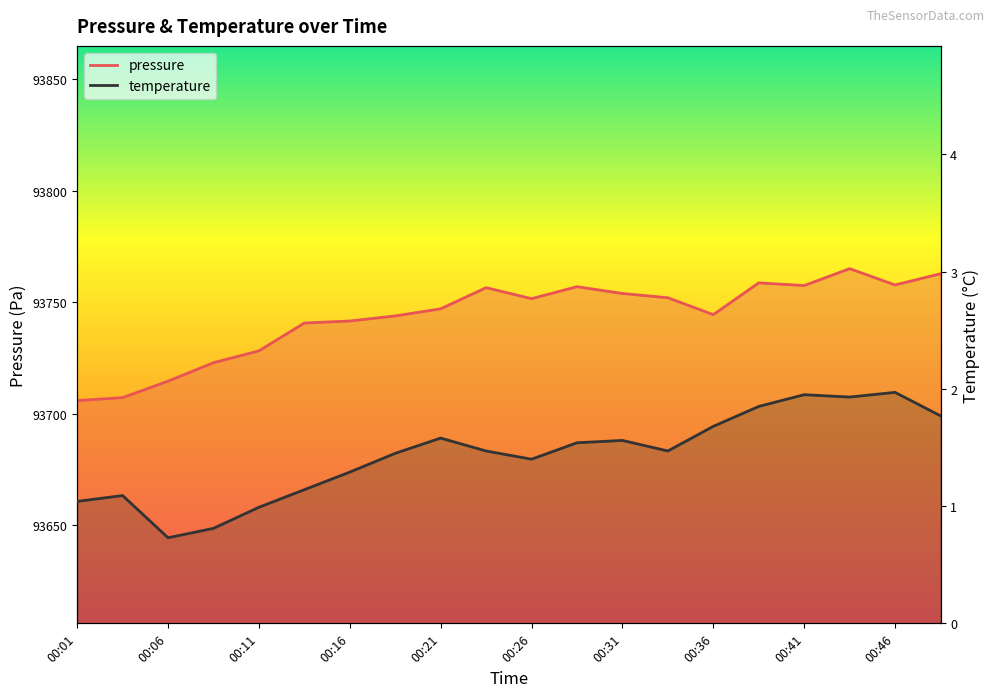

How many interior local peaks does the pressure series have?

4